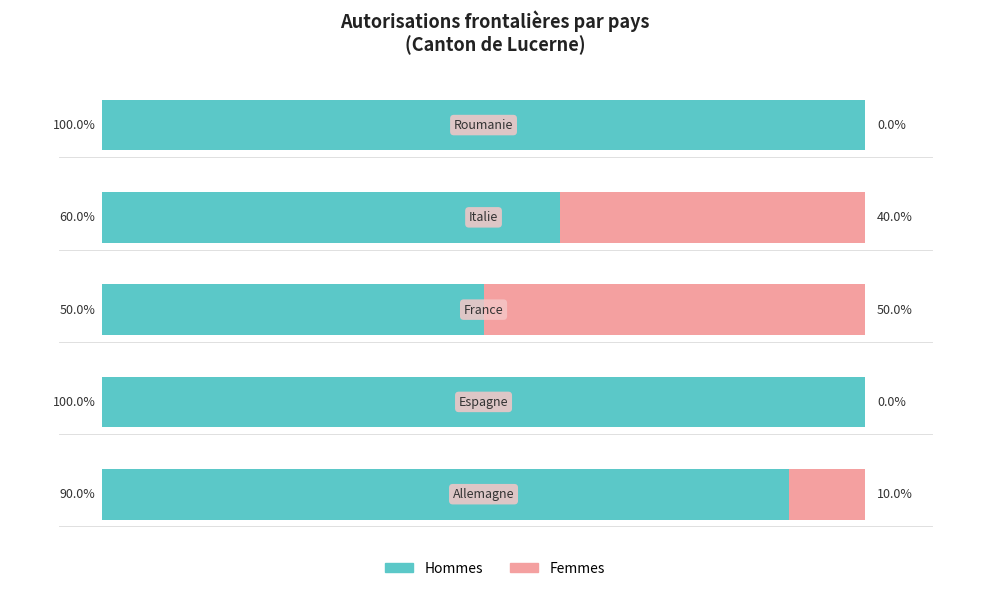

What are all the series names shown in the legend?

Hommes, Femmes